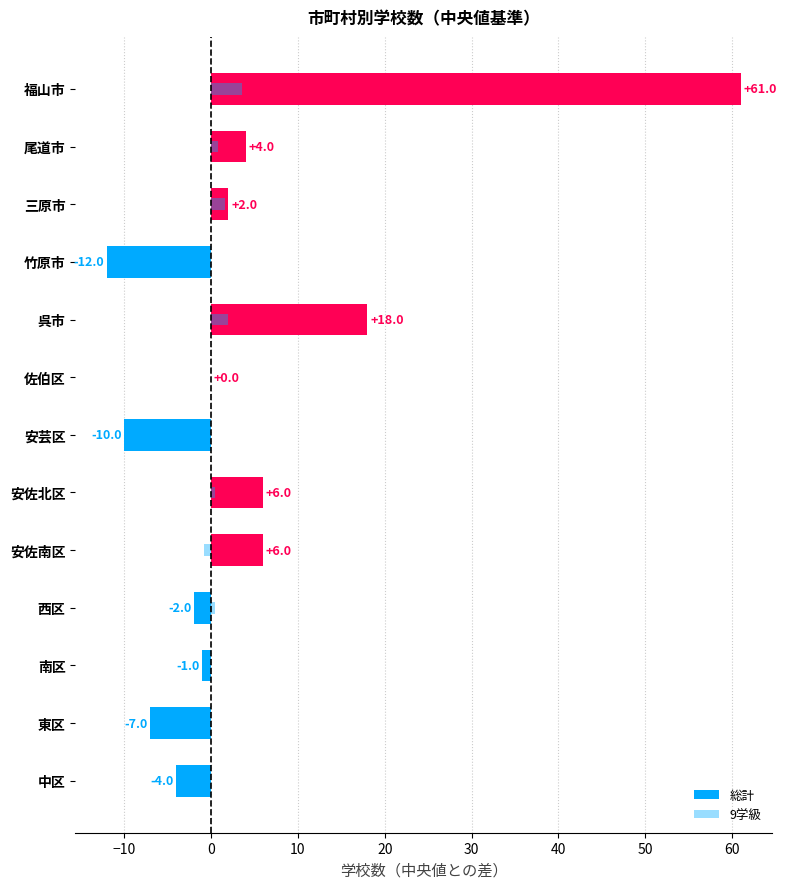

How many negative values does the 9学級 series have?

5